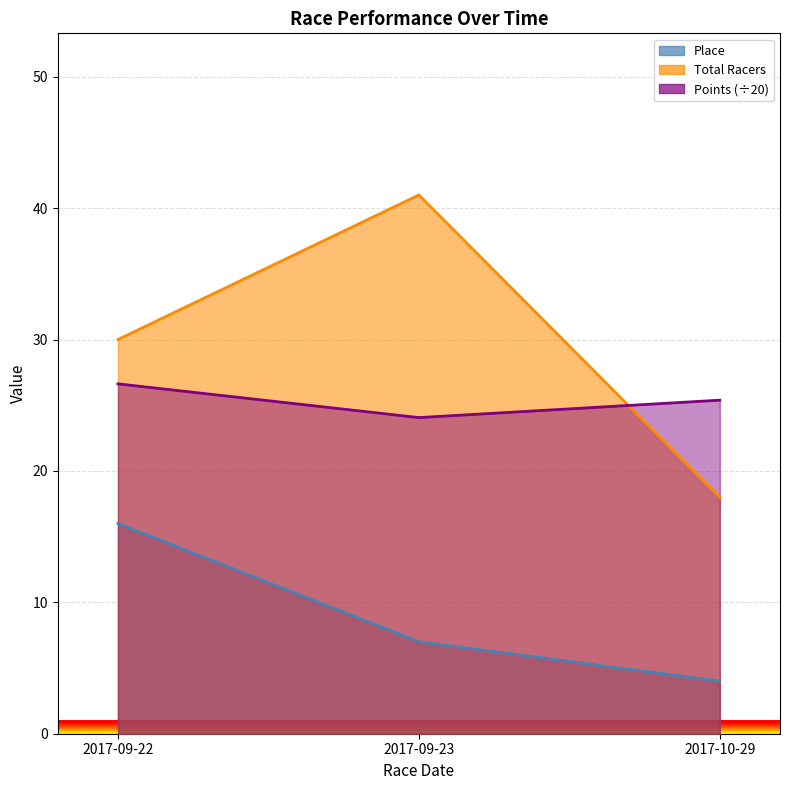

Reading right to left, what are all the values shown in this chart?

Place: 4.0	7.0	16.0
Total Racers: 18.0	41.0	30.0
Points: 25.4	24.1	26.6